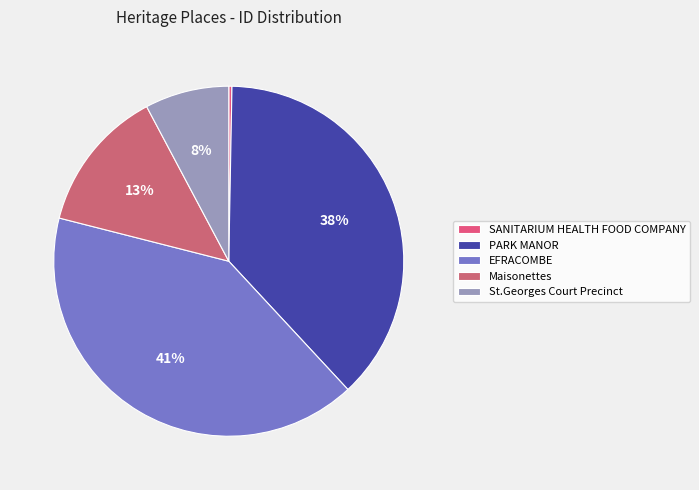

To the nearest percent, what is the average slice percentage?

20%